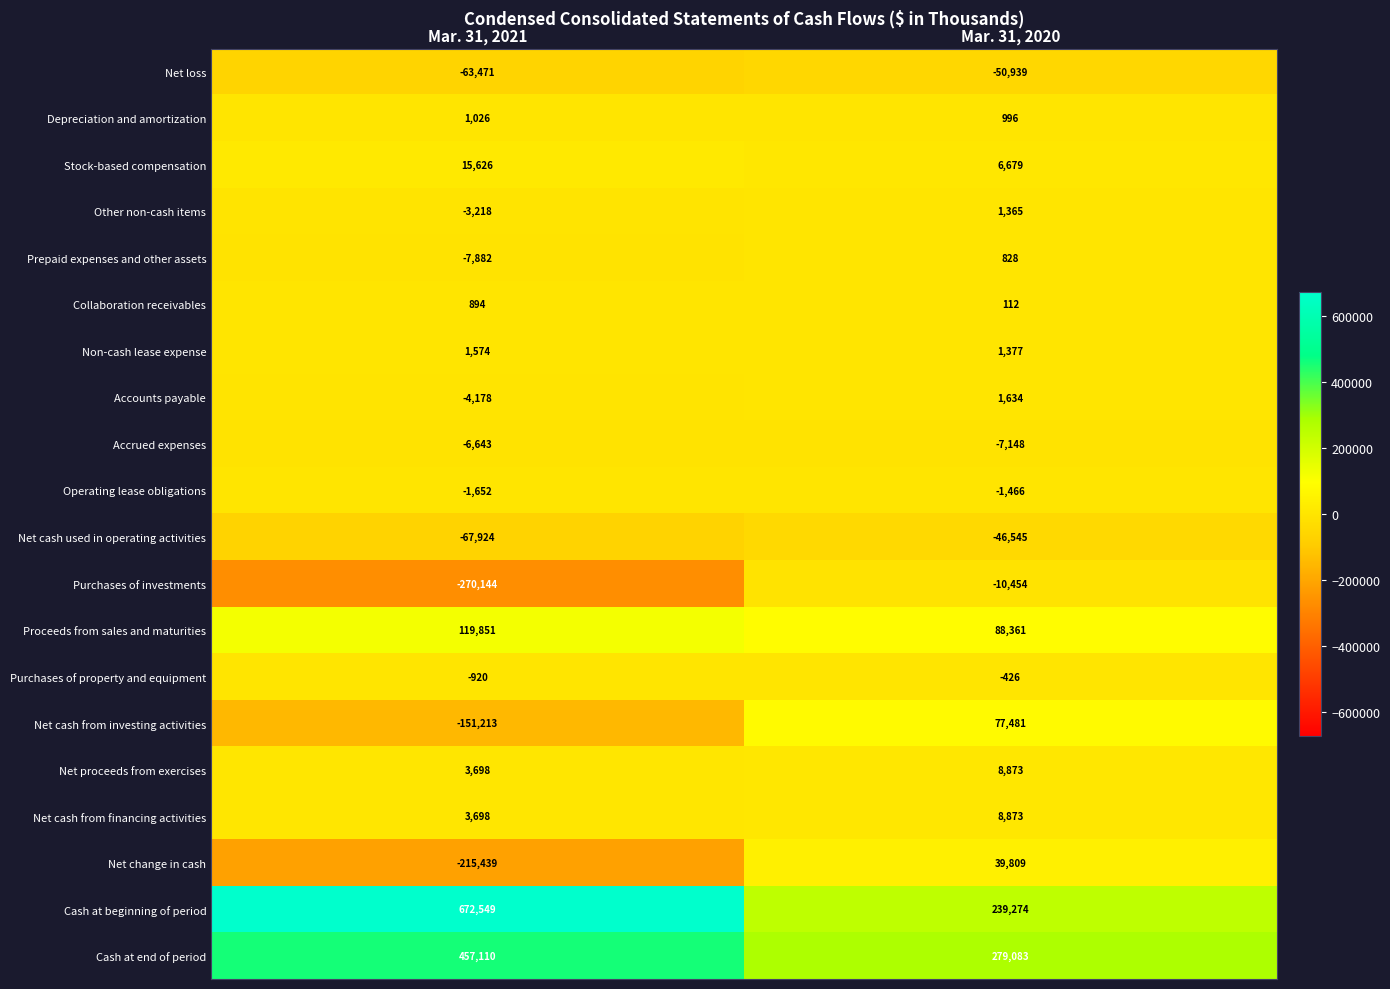

Which series has the widest spread of values?

Cash at beginning of period